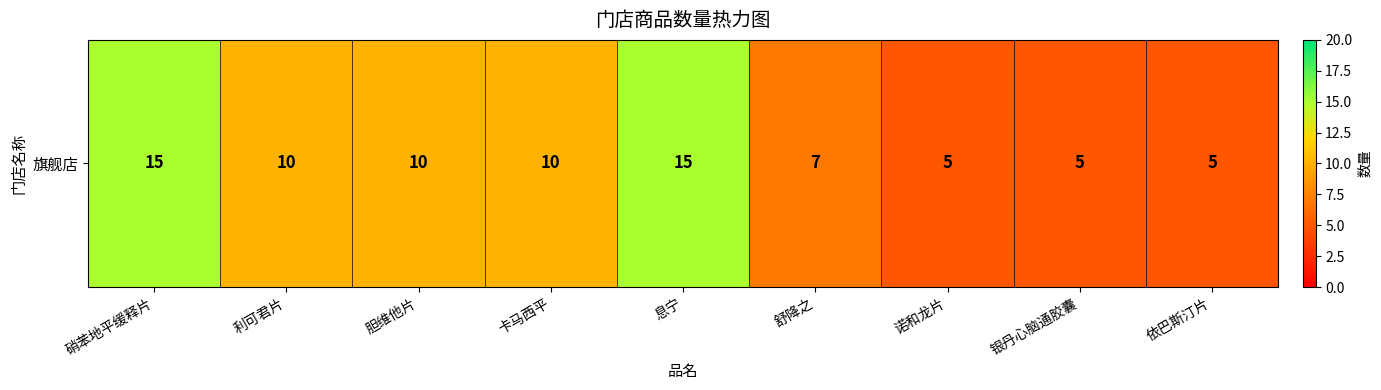

Count the values in the range 5 to 10.

7